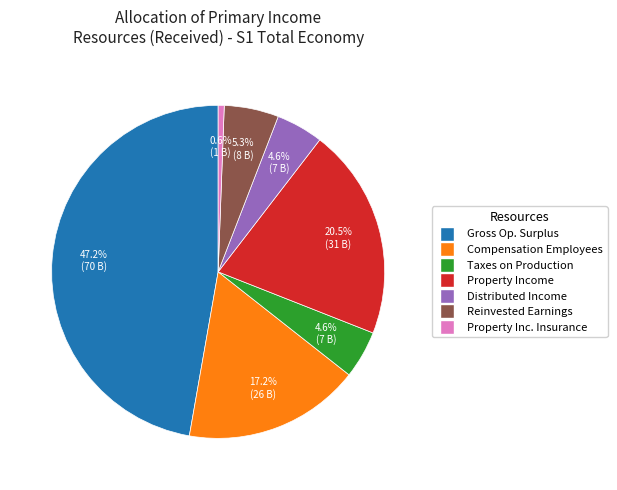

Does any single category account for the majority?

No